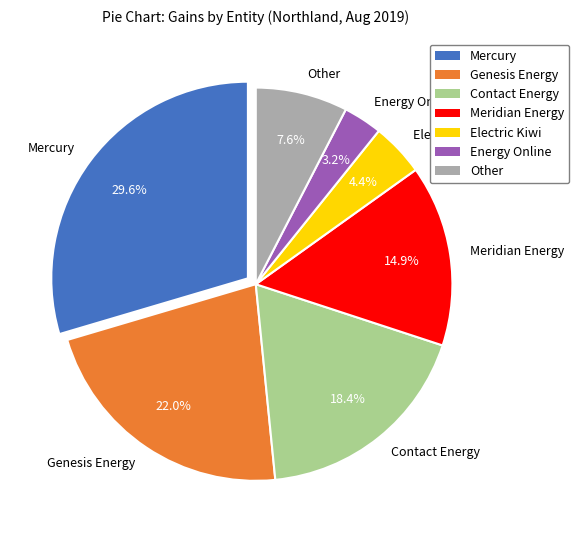

Is Genesis Energy the majority of the pie?

No